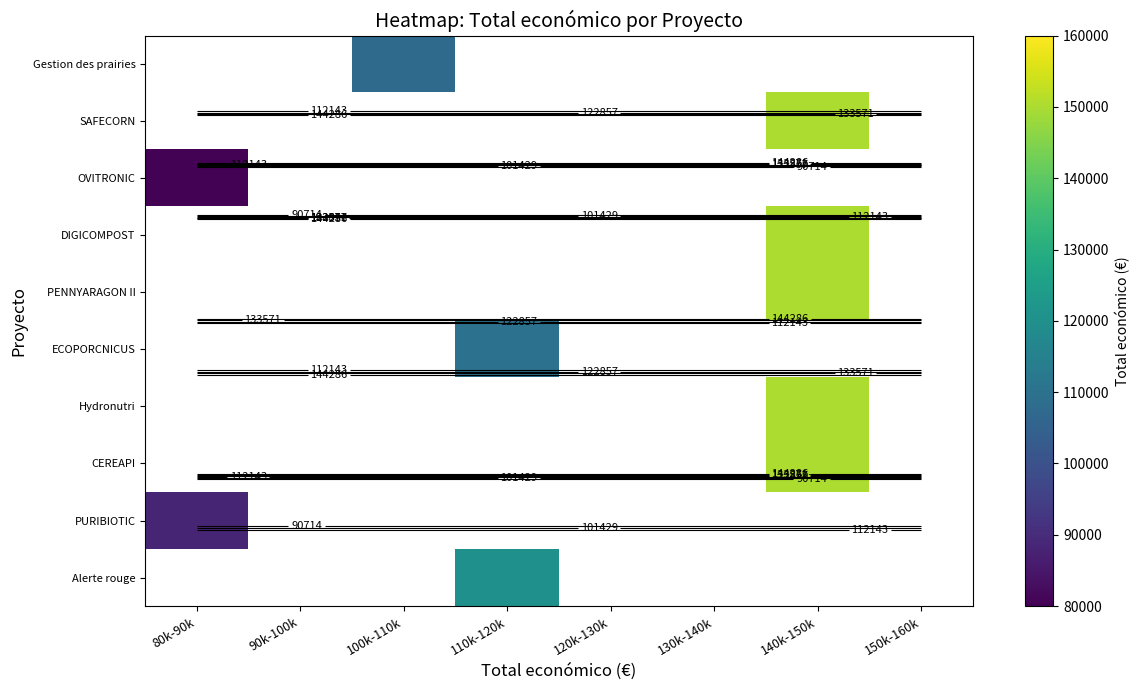

Is the value of PURIBIOTIC at 120k-130k greater than the value of SAFECORN at 110k-120k?

No